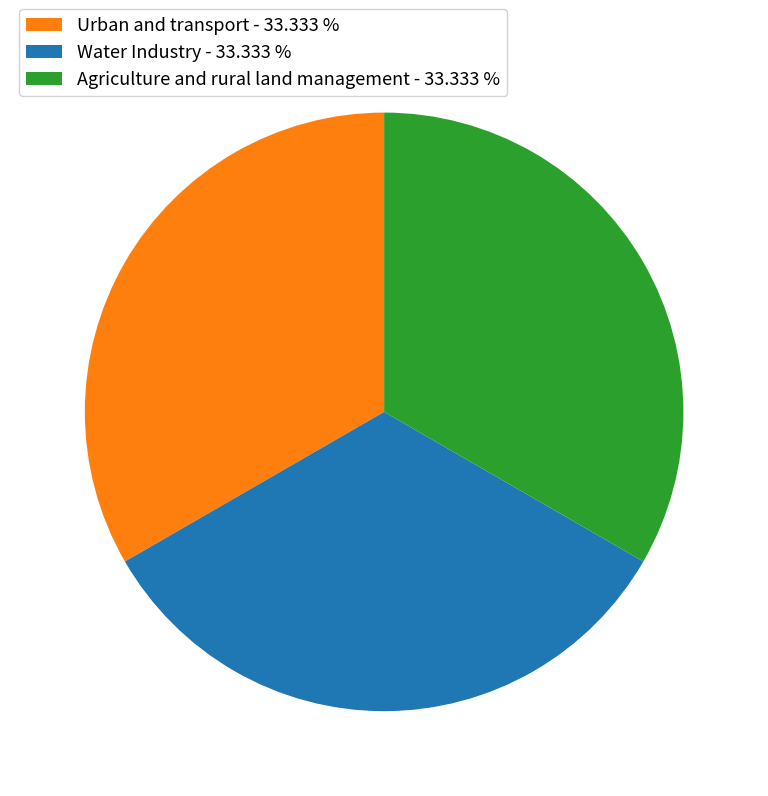

Is Urban and transport - 33.333 % the majority of the pie?

No